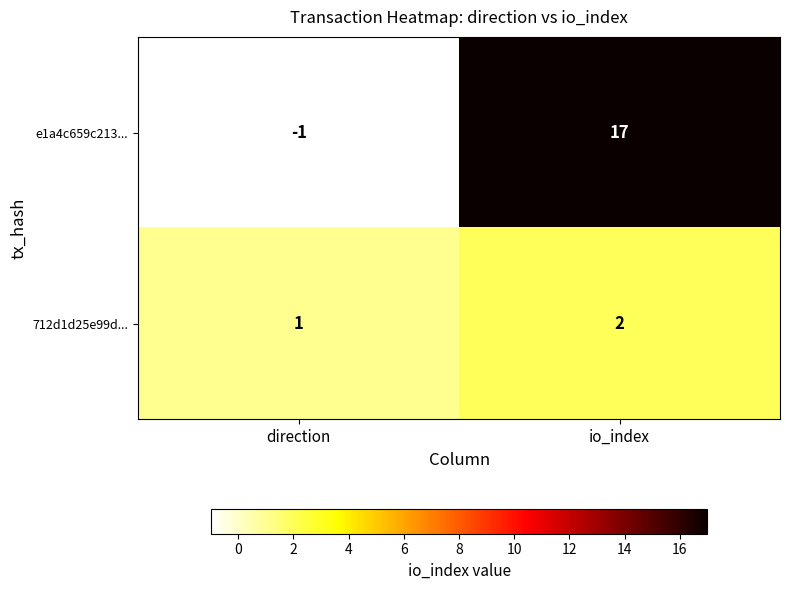

At how many categories does at least one series exceed 11?

1